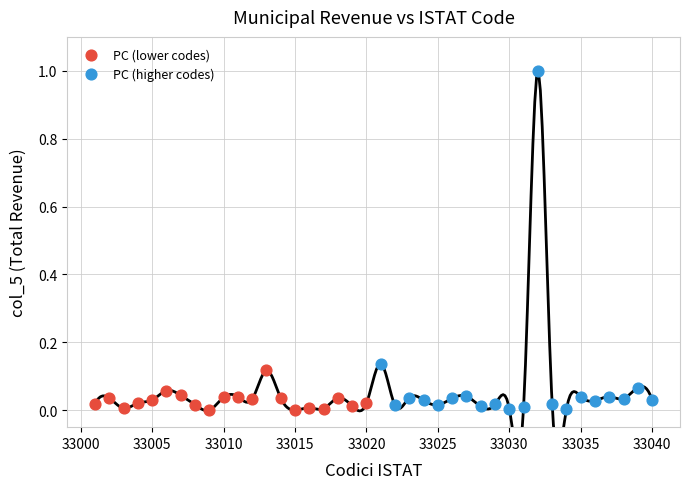

Which series has the widest spread of Y values?

PC (higher codes)